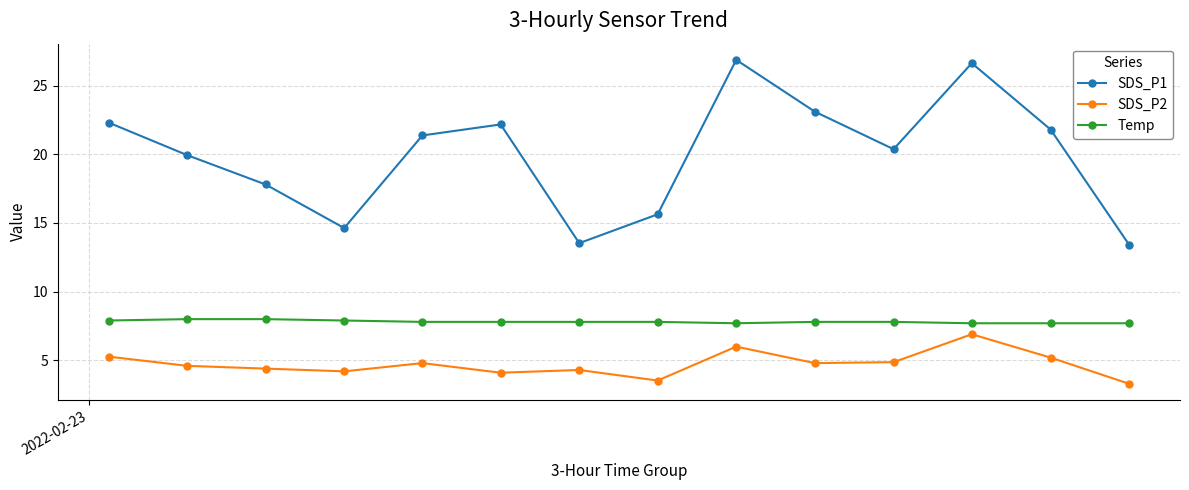

What is the difference between the second highest and second lowest values in the SDS_P1 series?

13.1